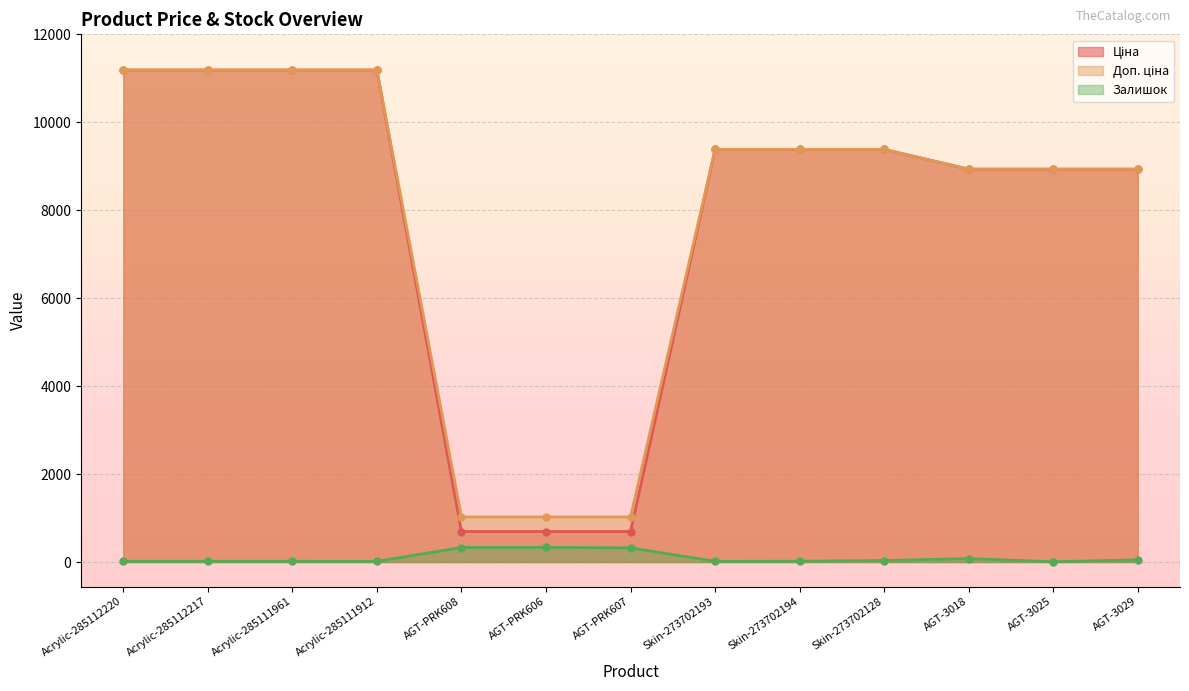

What is the sum of all Доп. ціна values?

102780.8